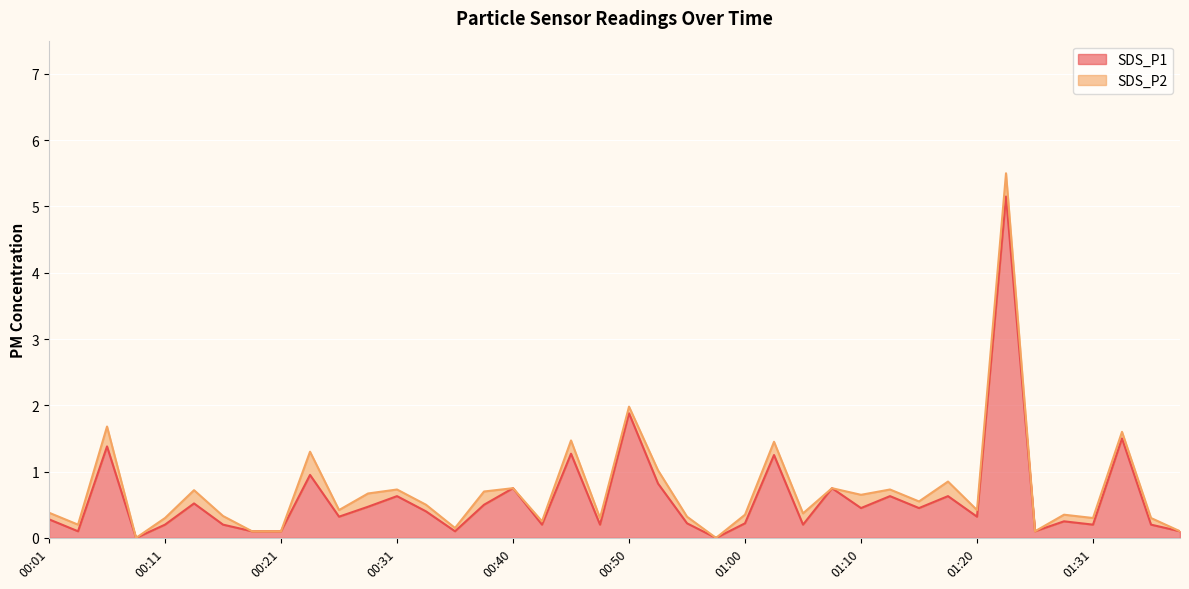

Which category has the highest value across all series?

01:23